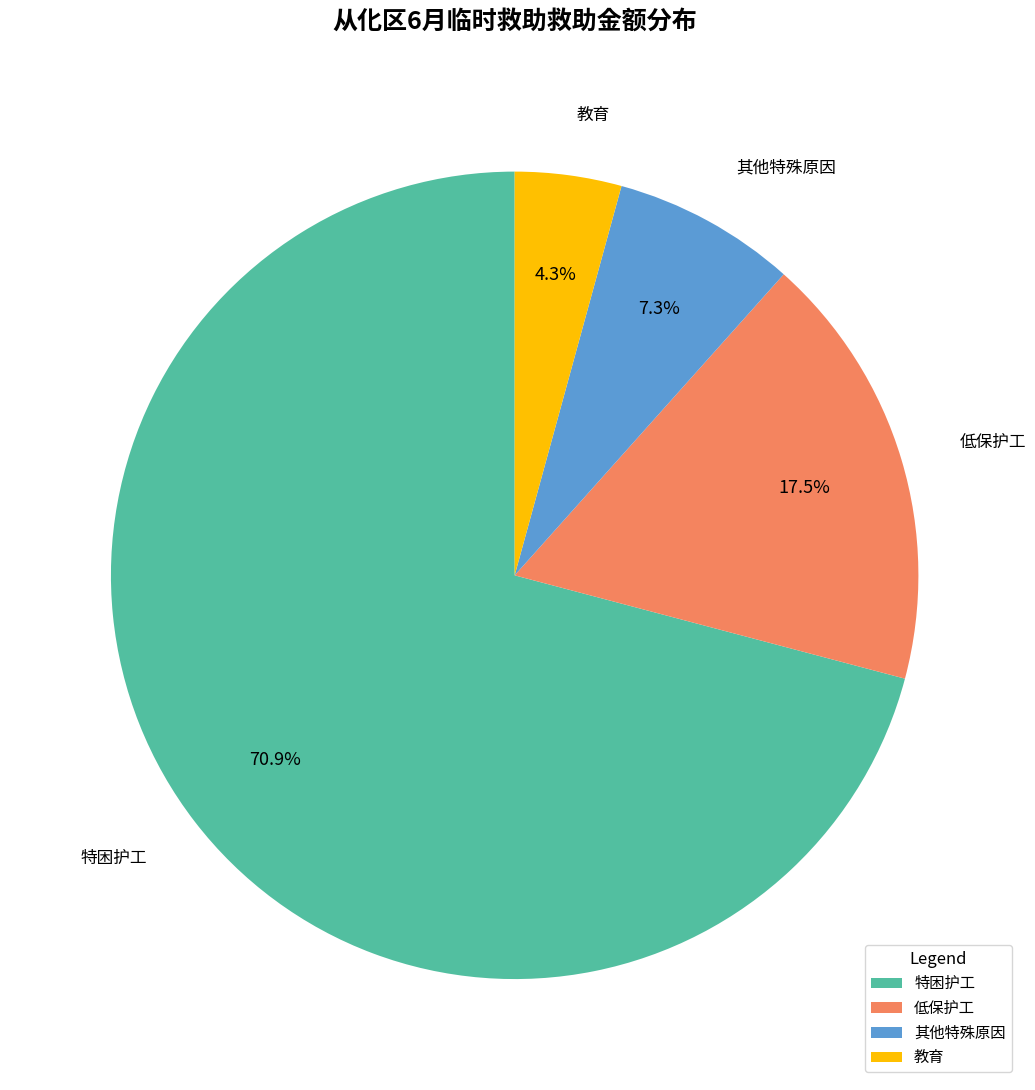

Which has a higher value, 低保护工 or 其他特殊原因?

低保护工